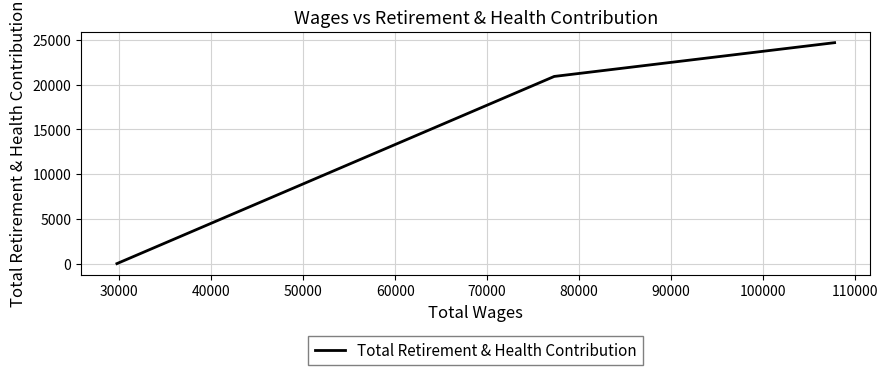

Count the number of values greater than 20913.

1